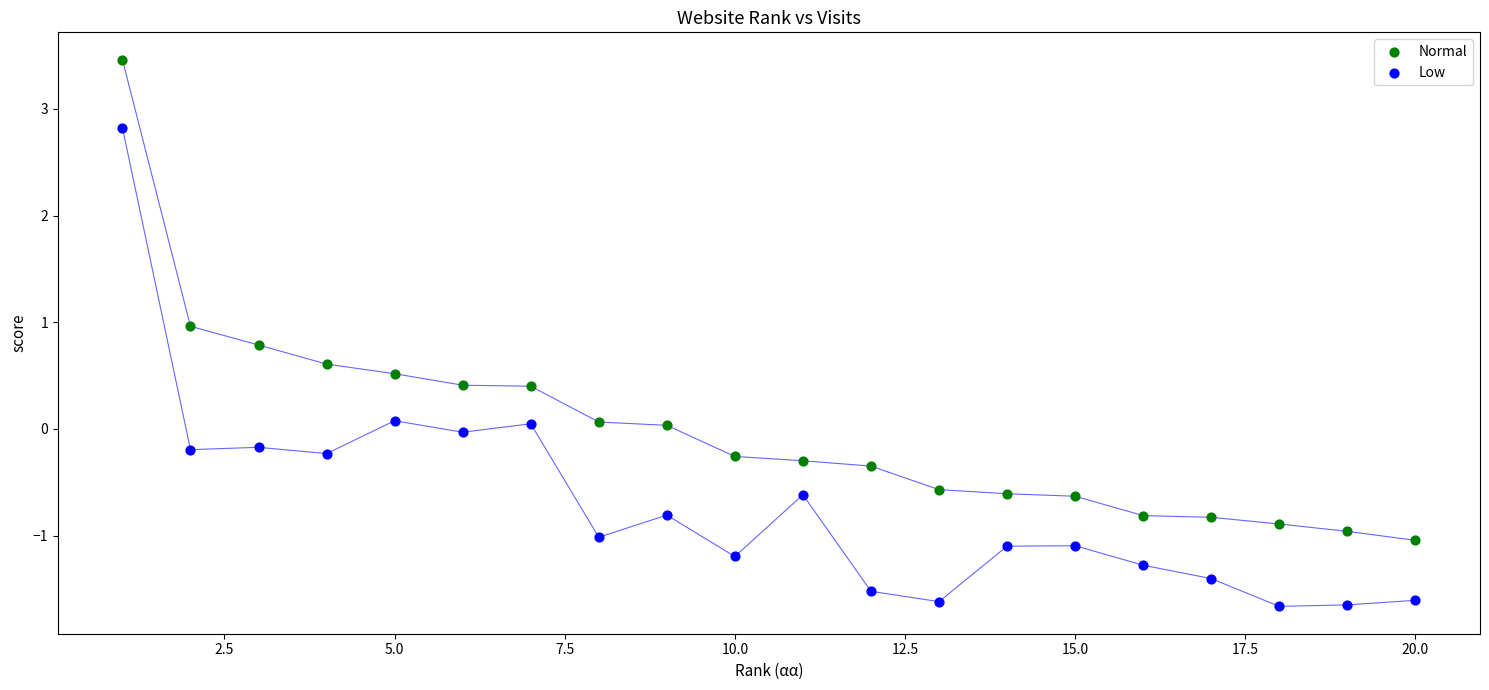

Which series reaches the maximum Y coordinate?

Normal